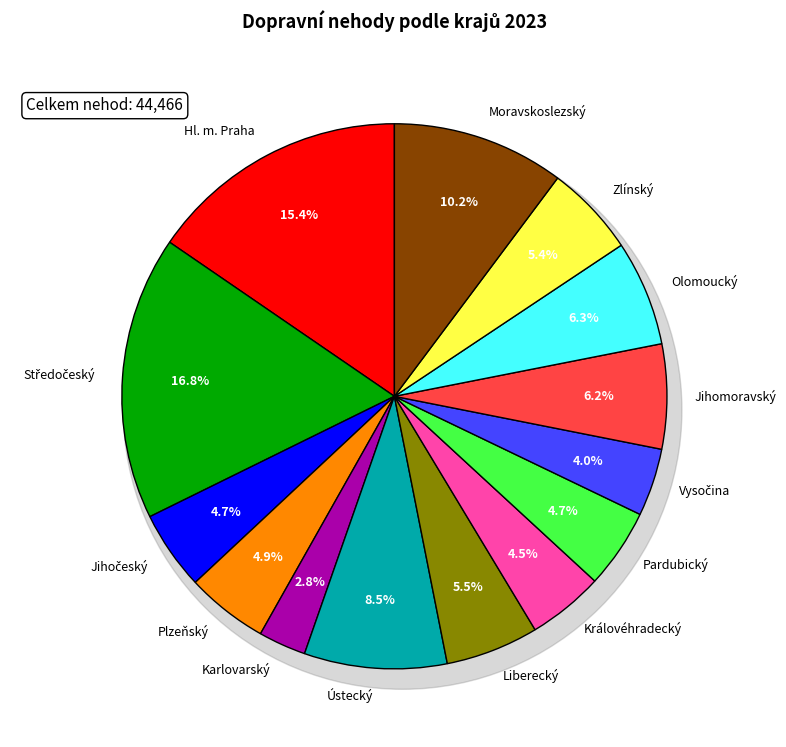

Which category has the smallest portion of the pie?

Karlovarský